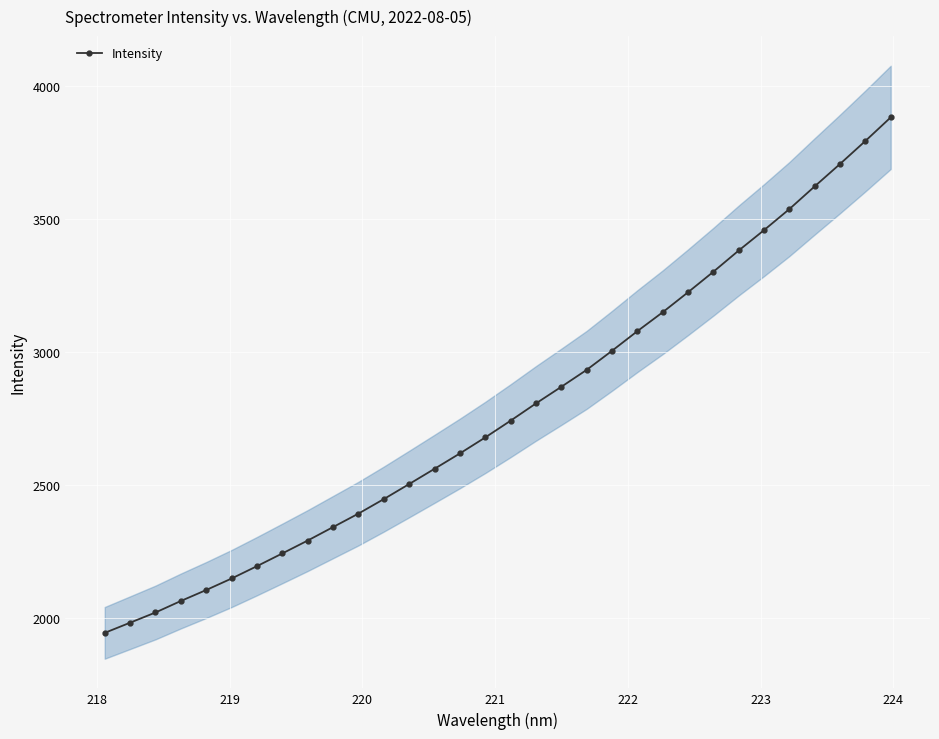

How many lines are shown in the chart?

1